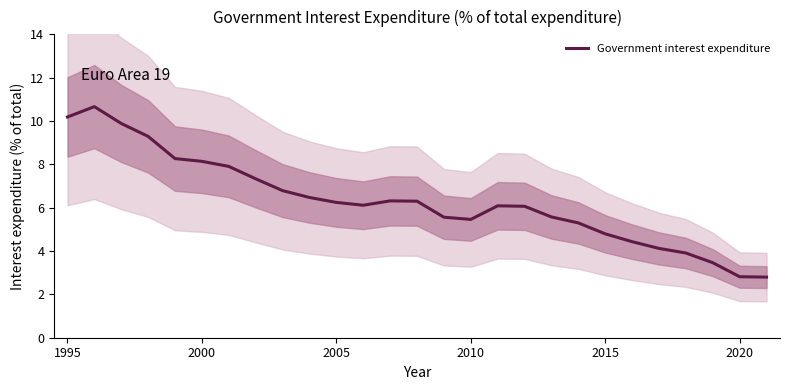

How many data points are above 6?

16